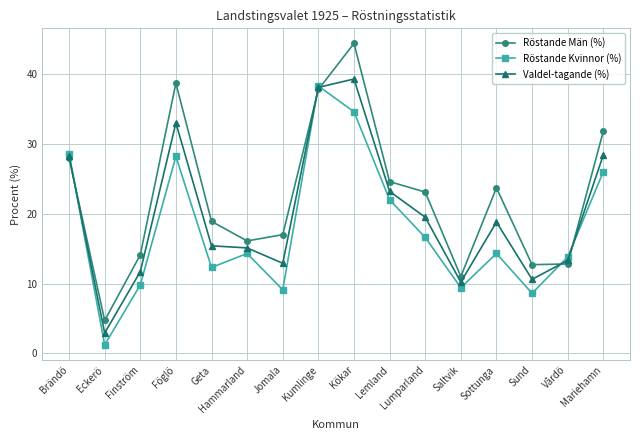

Which series changed the most between Geta and Saltvik?

Röstande Män (%)